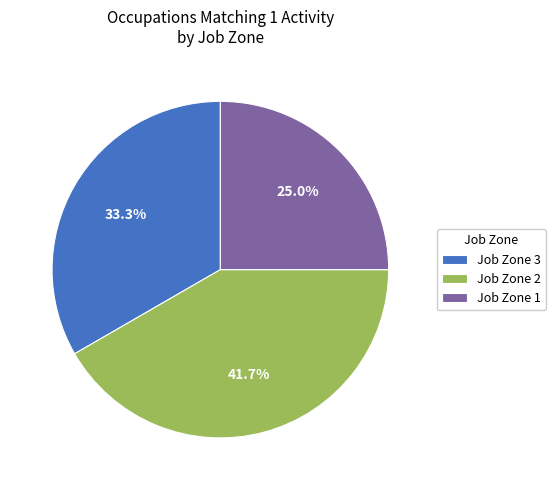

Do Job Zone 3 and Job Zone 2 together represent more than half of the pie?

Yes